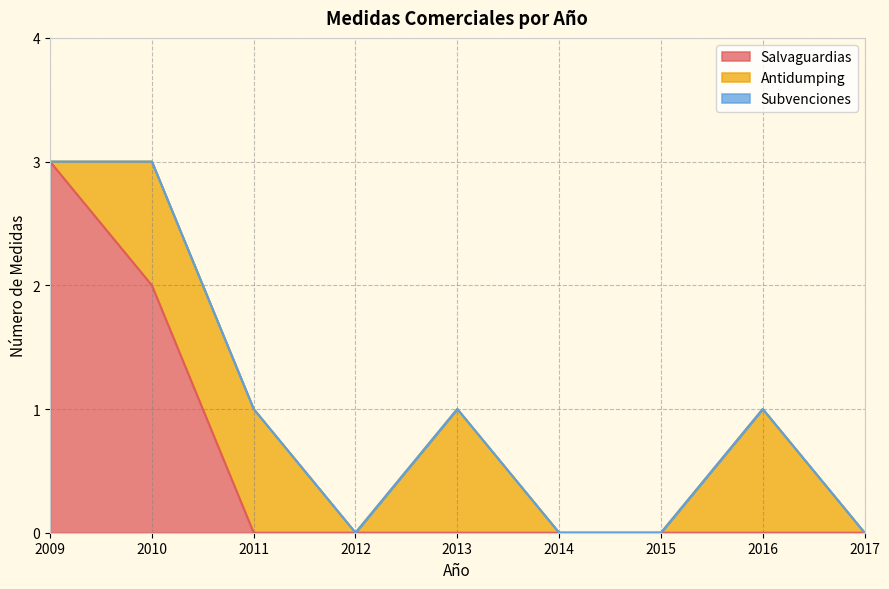

How many values in Antidumping are above zero?

4